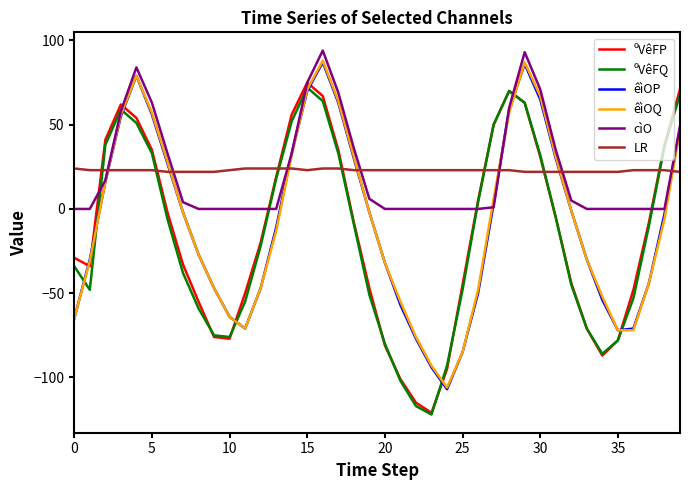

How many interior local peaks does the êìOQ series have?

3